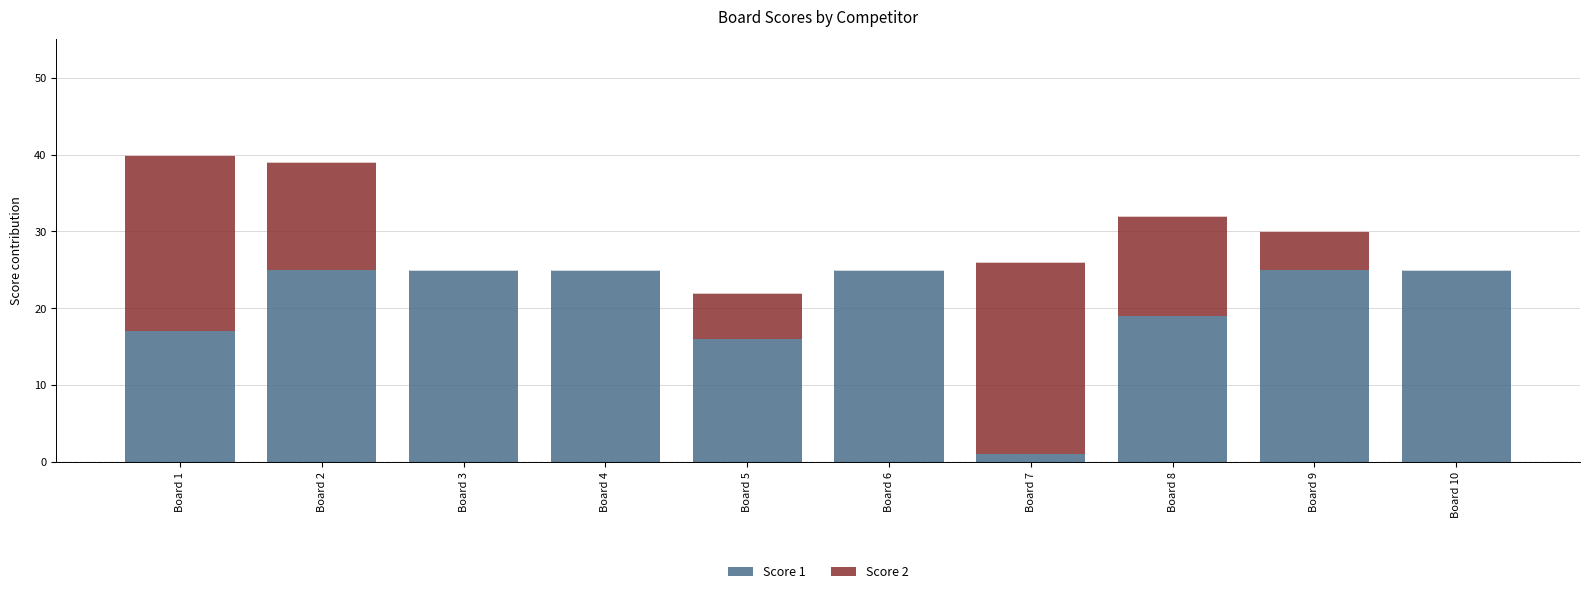

The value of Score 1 at Board 5 is 16. True or false?

True